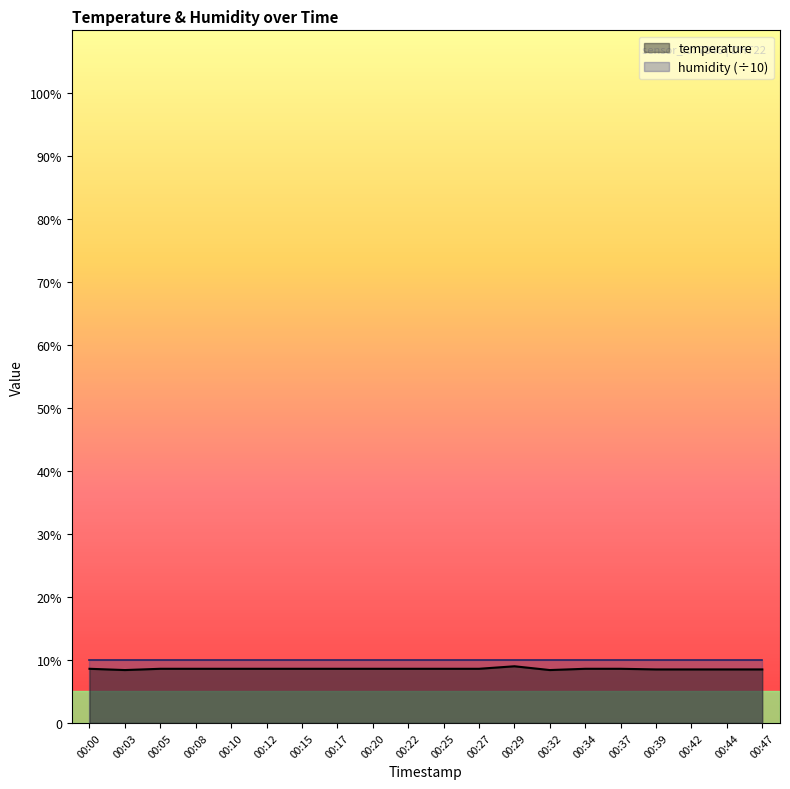

How many interior local valleys (lower than both neighbors) does the data have?

2